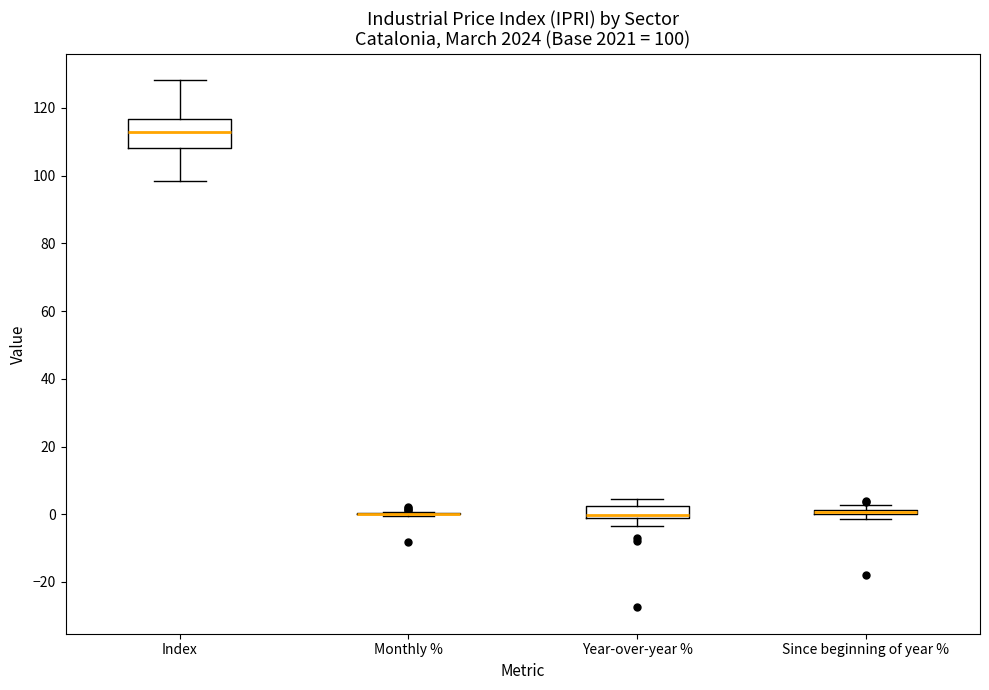

Which box is the tallest, from its lower edge to its upper edge?

Index